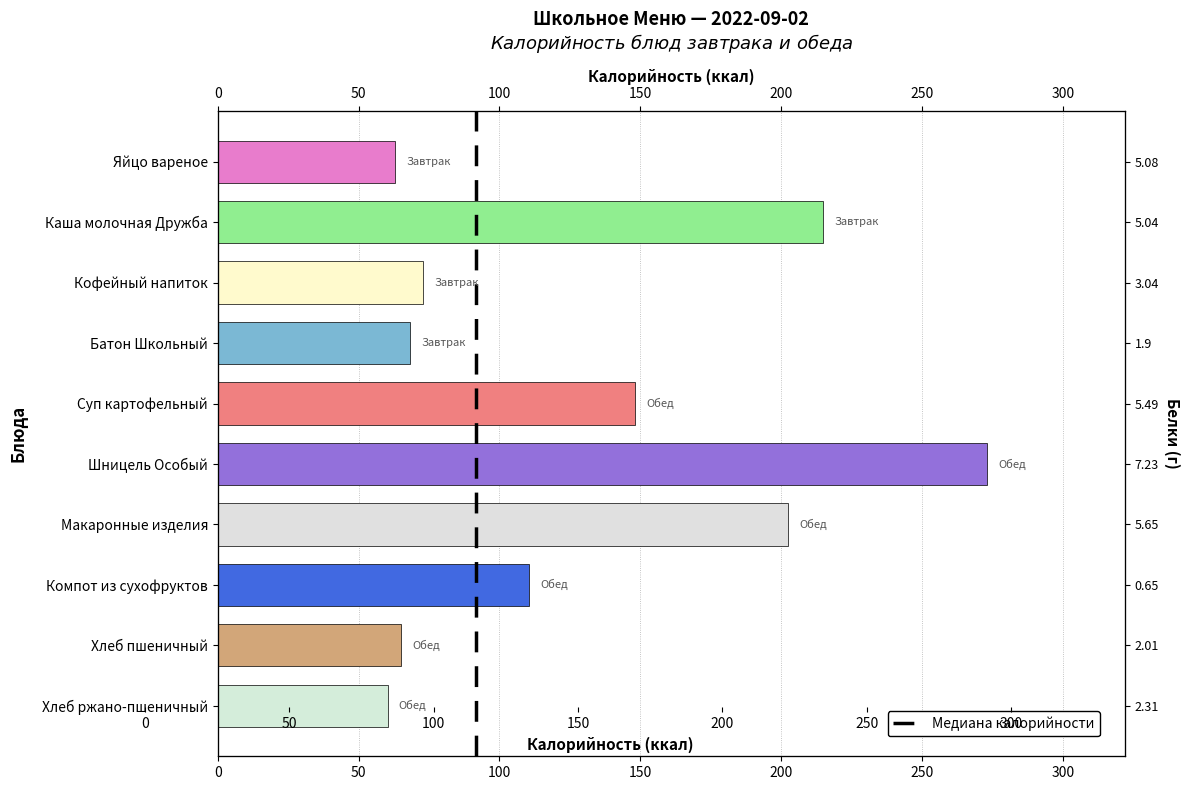

What is the label of the 5th bar from the right?

Шницель Особый